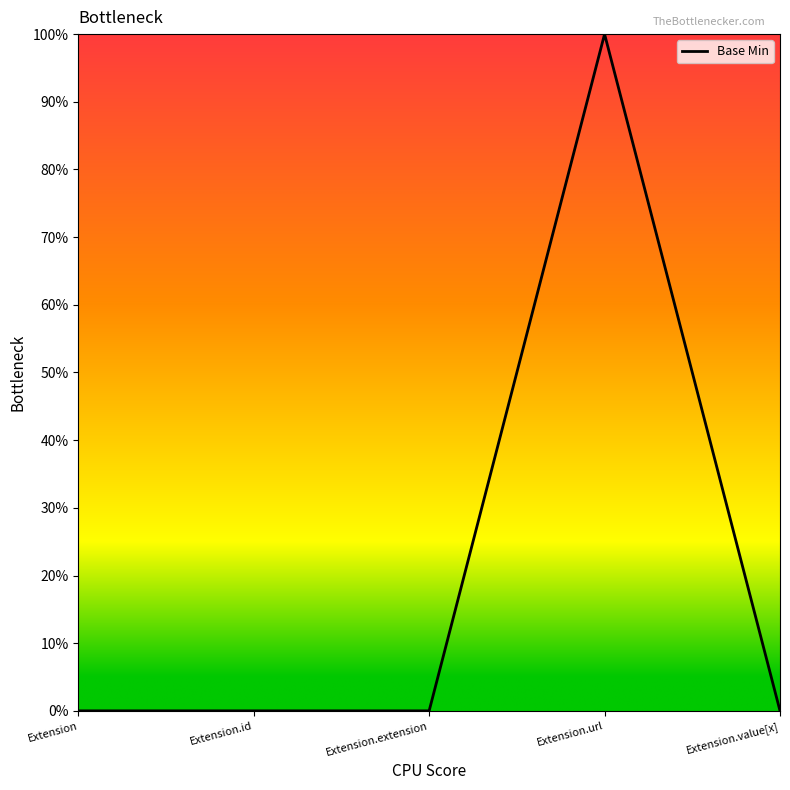

Reading right to left, extract all data points from this chart.

0	1	0	0	0